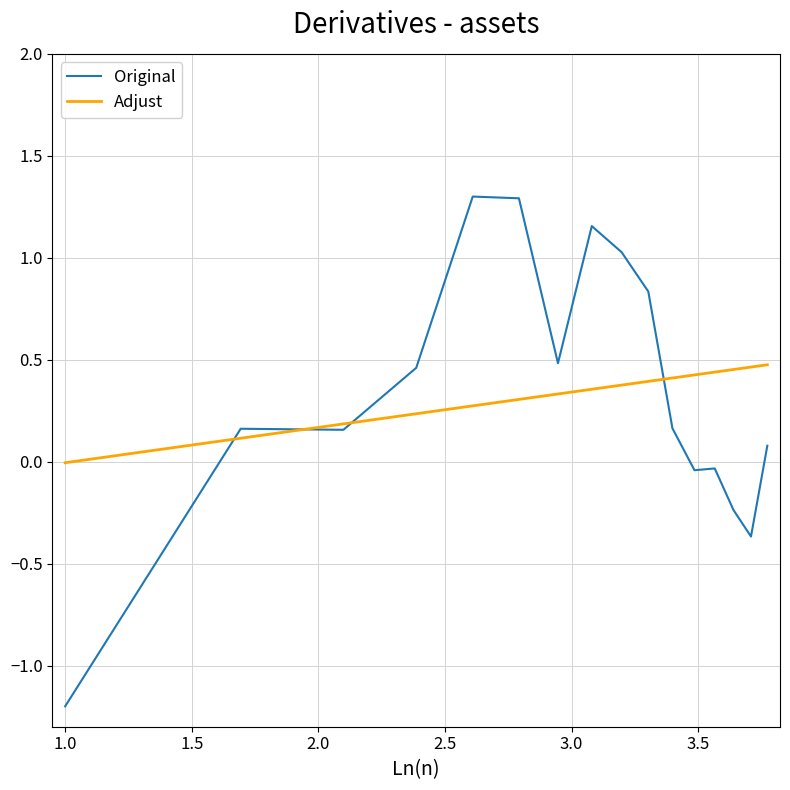

What is the greatest value displayed?

1.3